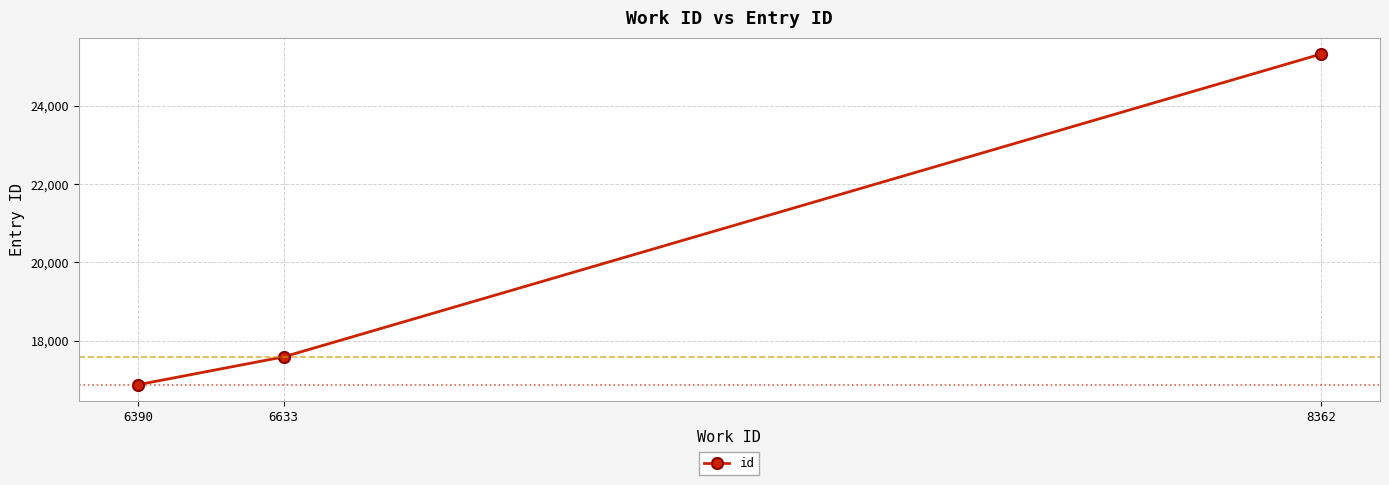

What is the ratio of the value at 6633 to the value at 6390?

1.0